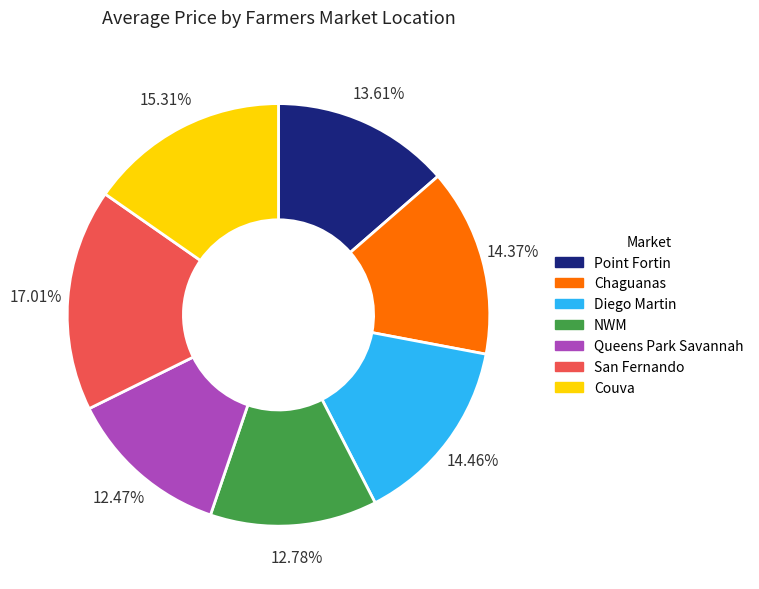

To the nearest percent, what is the difference between the largest and smallest slice percentages?

5%